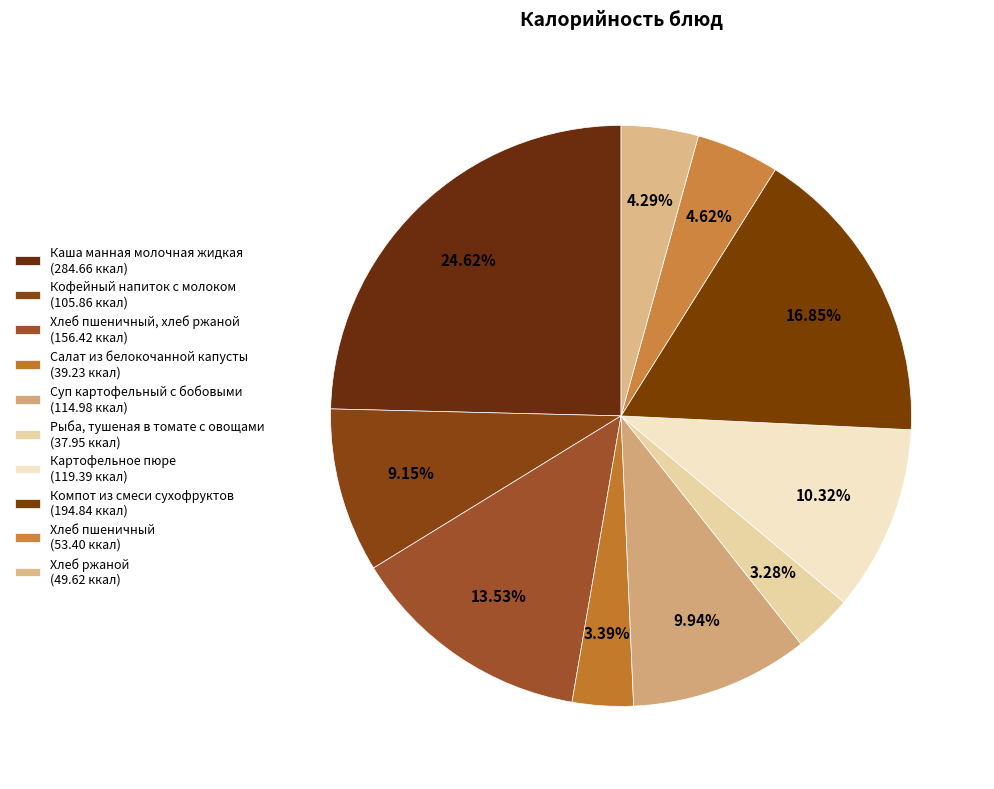

How many segments does this pie chart have?

10